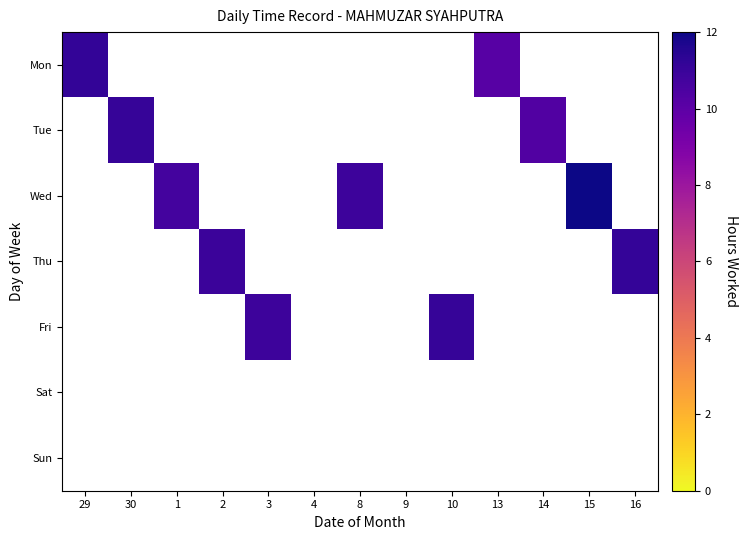

Which has a higher value, 29 or 15?

29